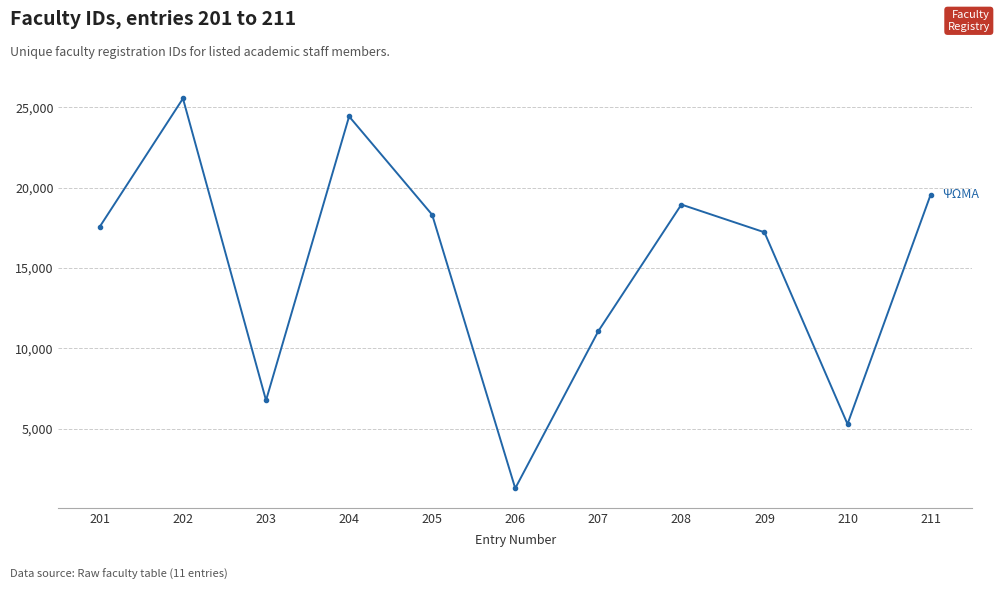

What is the approximate value at 210, to the nearest 100?

5300